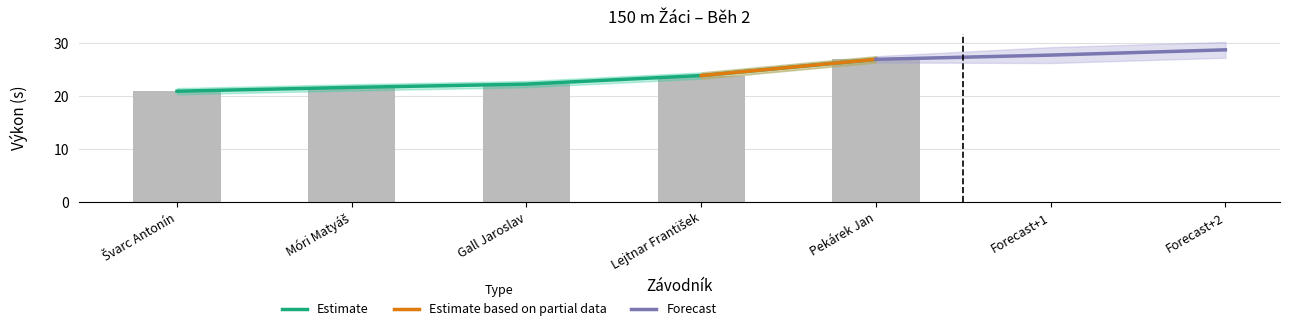

What position from the left is Gall Jaroslav?

3